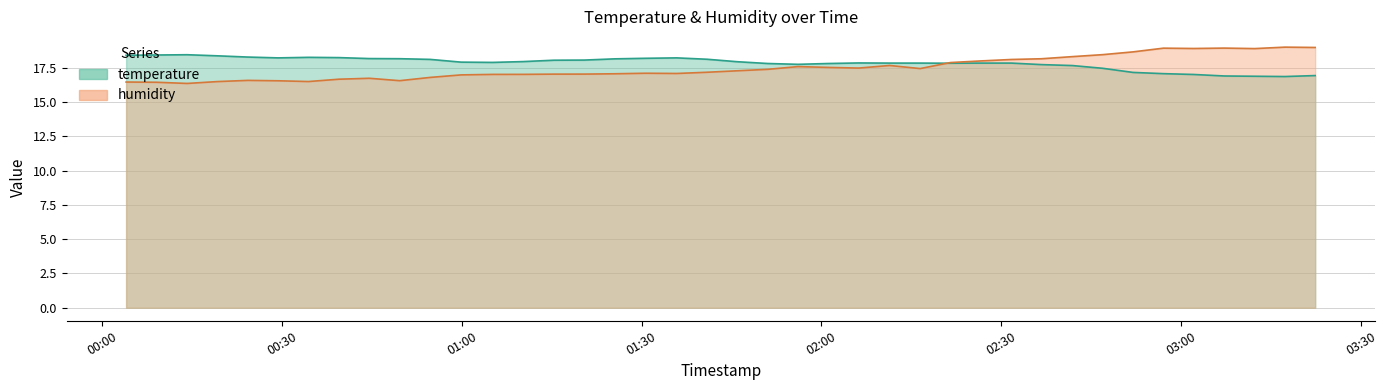

What is the difference between the humidity values at 2022-08-19T00:39:29 and 2022-08-19T01:40:55?

0.5